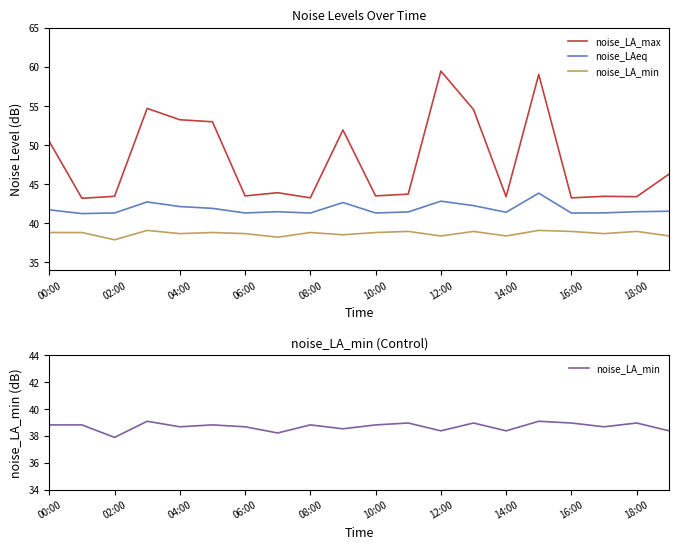

Which series has the largest total across all categories?

noise_LA_max